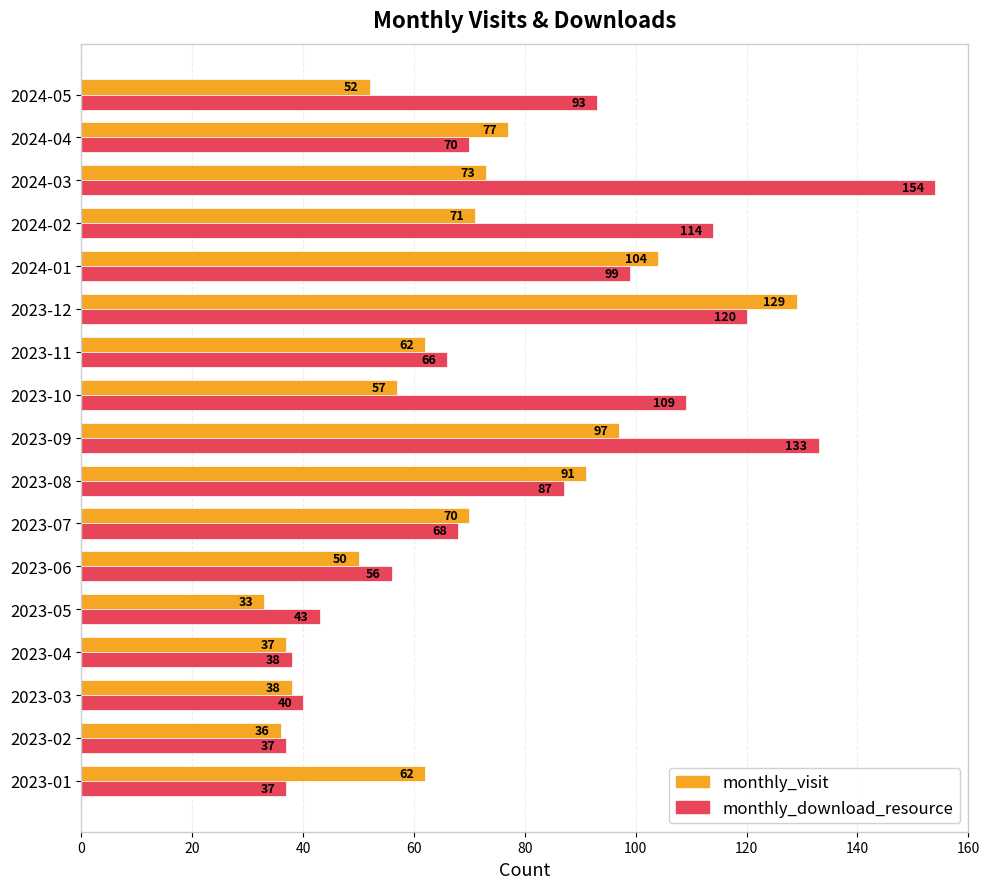

How many values in the monthly_visit series are below 62?

7